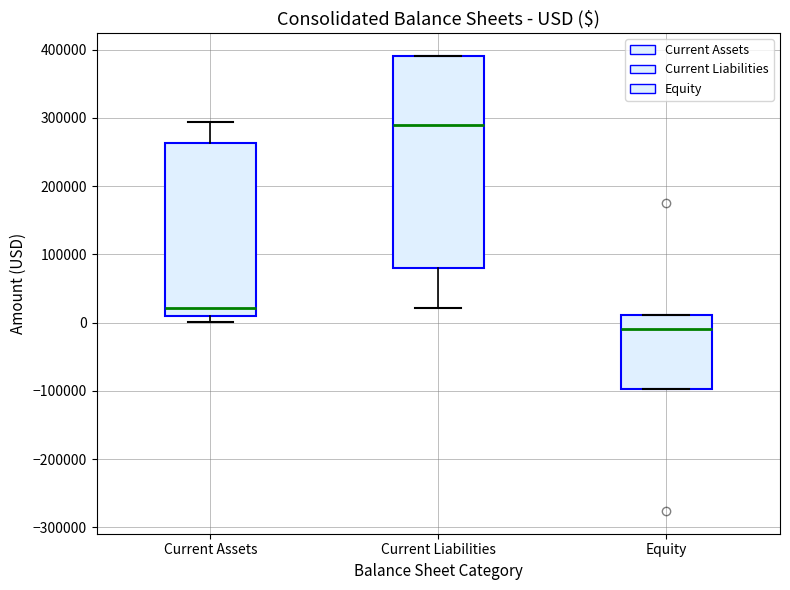

Reading left to right, transcribe this box plot: for each box, give where its median line is, the range the box spans, and where its two whiskers end, as read against the y-axis. The values are not printed on the chart, so give them approximately, as read against the axis.

Current Assets: median 20000, box 10000 to 260000, whiskers 0 to 290000
Current Liabilities: median 290000, box 80000 to 390000, whiskers 20000 to 390000
Equity: median -10000, box -100000 to 10000, whiskers -100000 to 10000